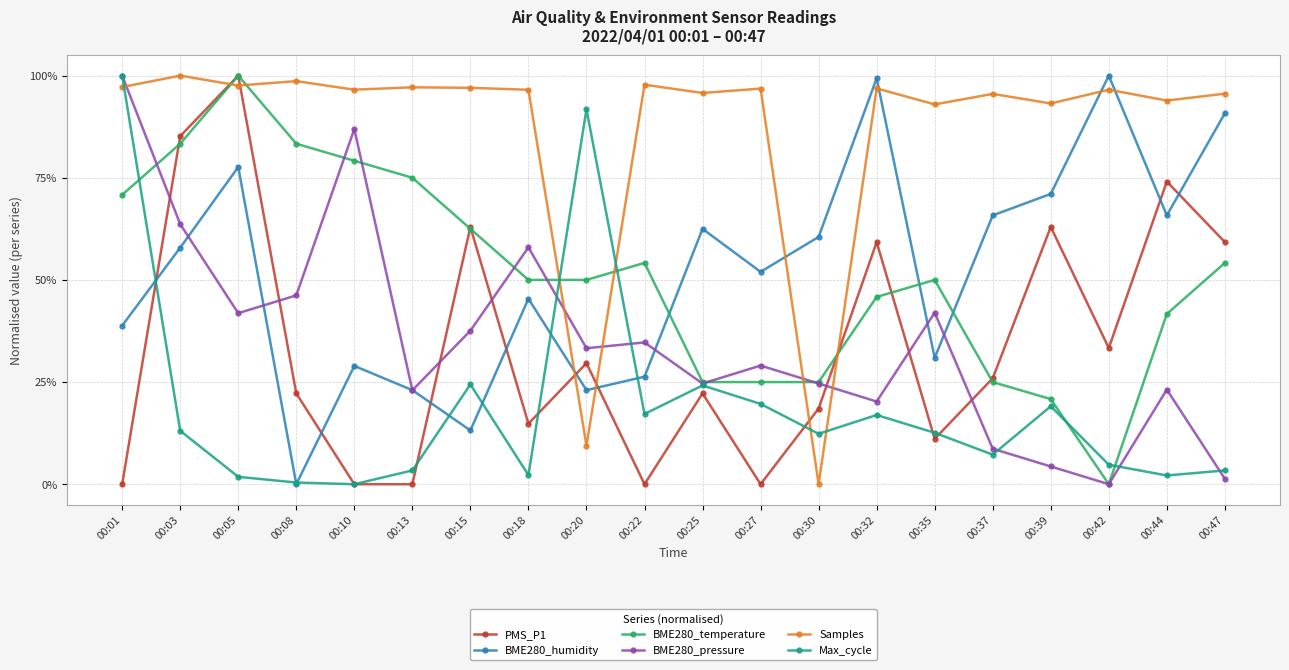

What are all the series names shown in the legend?

PMS_P1, BME280_humidity, BME280_temperature, BME280_pressure, Samples, Max_cycle